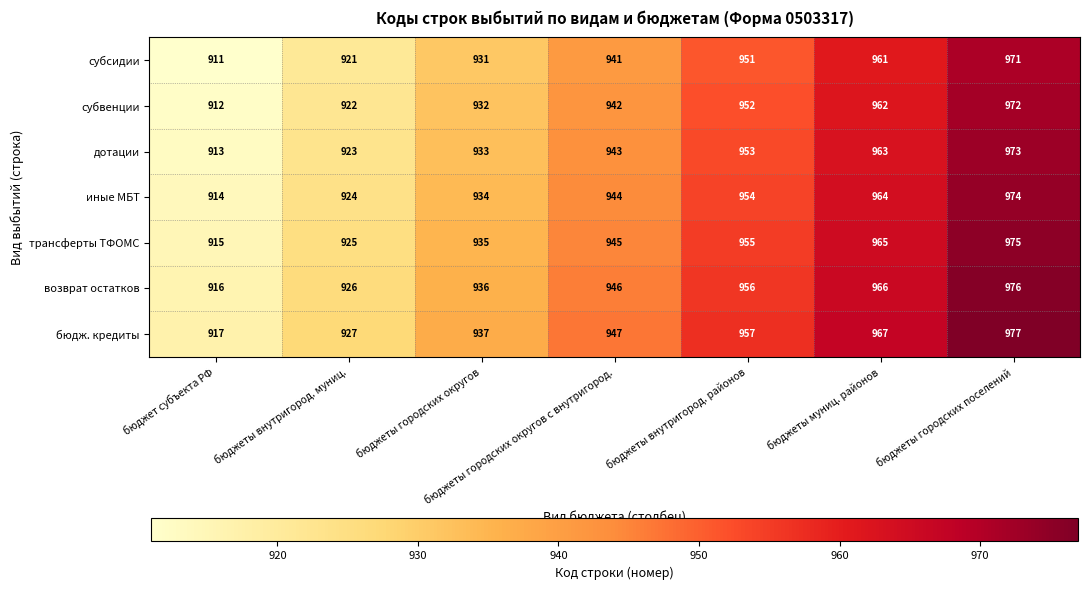

What is the difference between the maximum and minimum values in the возврат остатков series?

60